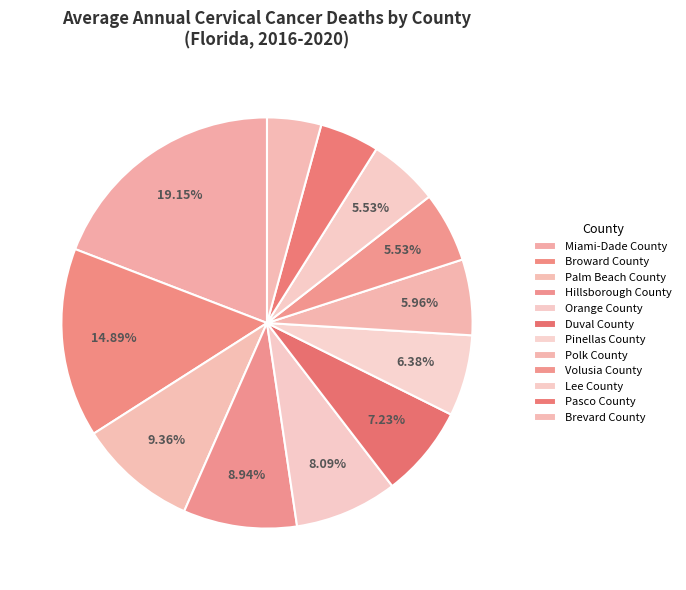

How many segments does this pie chart have?

12